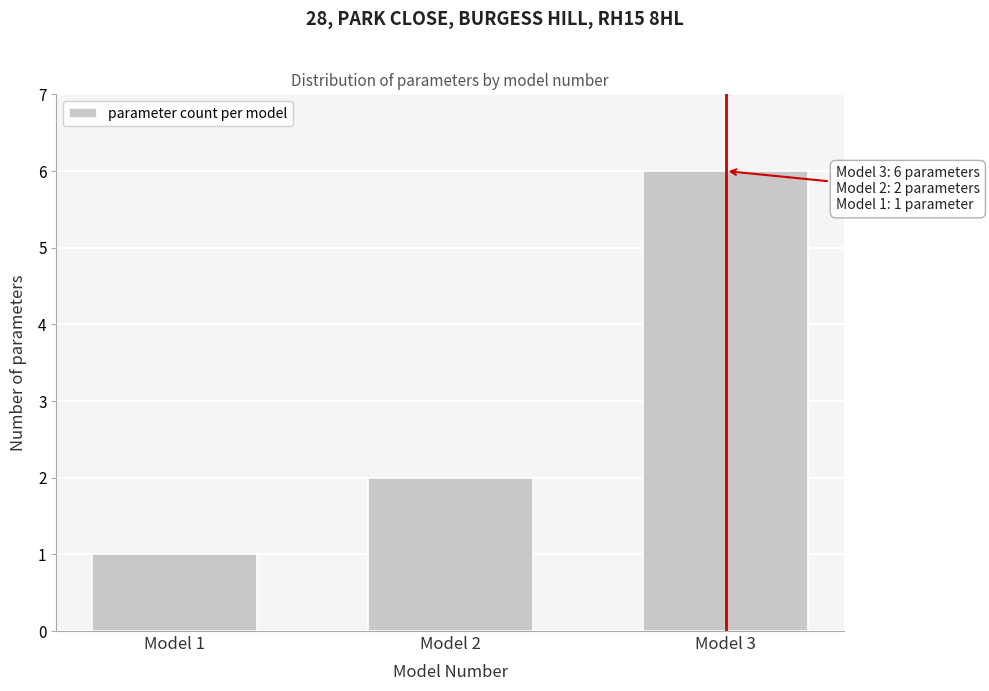

Reading left to right, extract all data points from this chart.

1	2	6